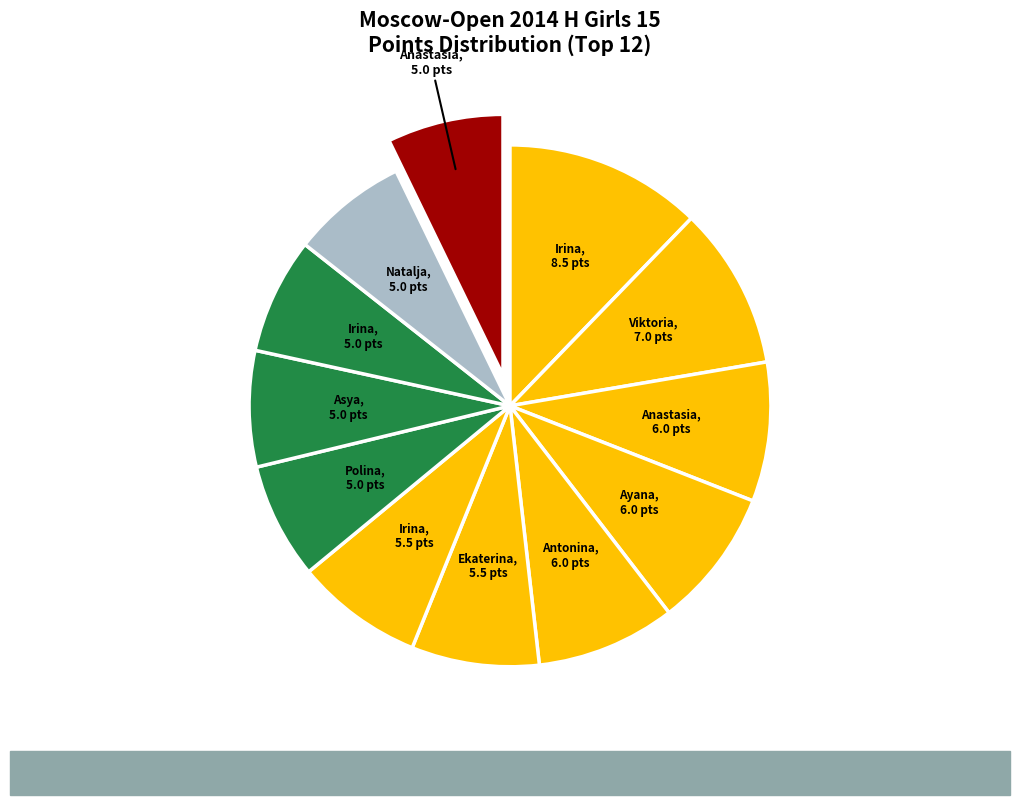

Which category has the smallest portion of the pie?

Polkhovskaya Polina